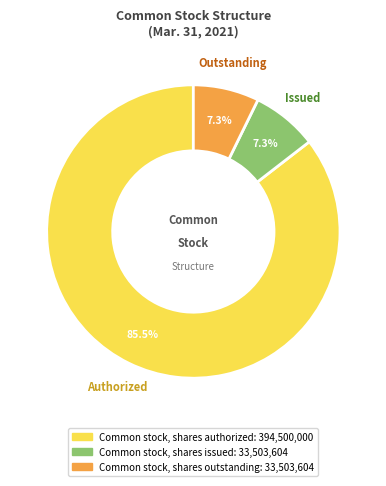

Which category has the biggest portion of the pie?

Common stock, shares authorized